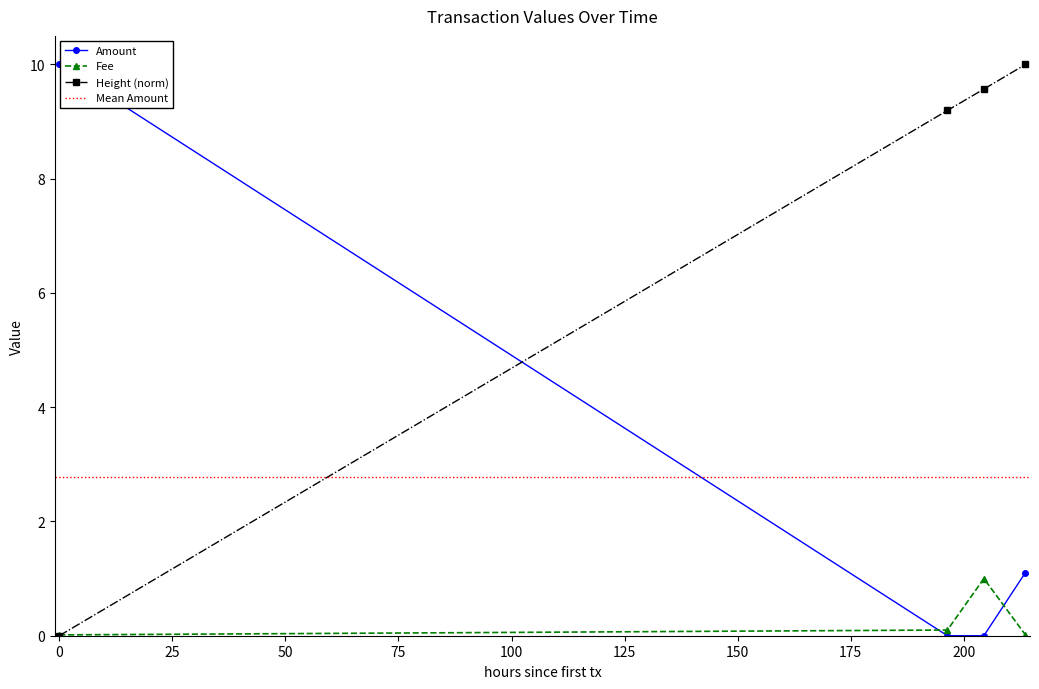

Is it true that Height (norm) equals 13.3 at 2021-09-12 17:37:19?

False